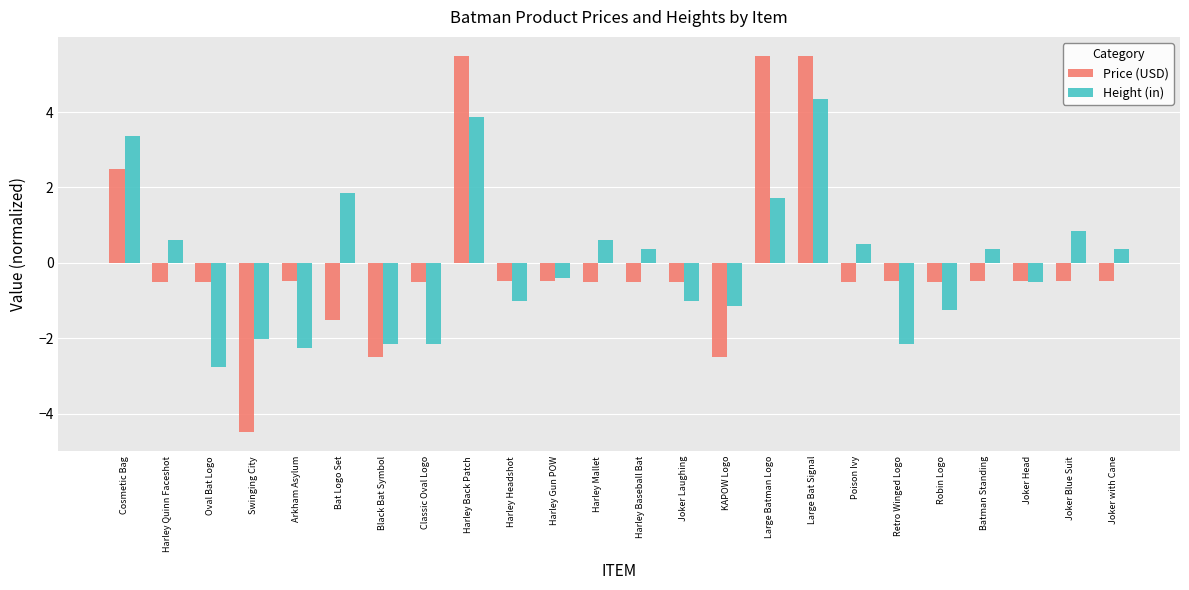

Reading left to right, what are all the values shown in this chart?

Price (USD): 2.5	-0.5	-0.5	-4.5	-0.5	-1.5	-2.5	-0.5	5.5	-0.5	-0.5	-0.5	-0.5	-0.5	-2.5	5.5	5.5	-0.5	-0.5	-0.5	-0.5	-0.5	-0.5	-0.5
Height (in): 3.4	0.6	-2.8	-2.0	-2.3	1.9	-2.1	-2.1	3.9	-1.0	-0.4	0.6	0.4	-1.0	-1.1	1.7	4.4	0.5	-2.1	-1.3	0.4	-0.5	0.9	0.4